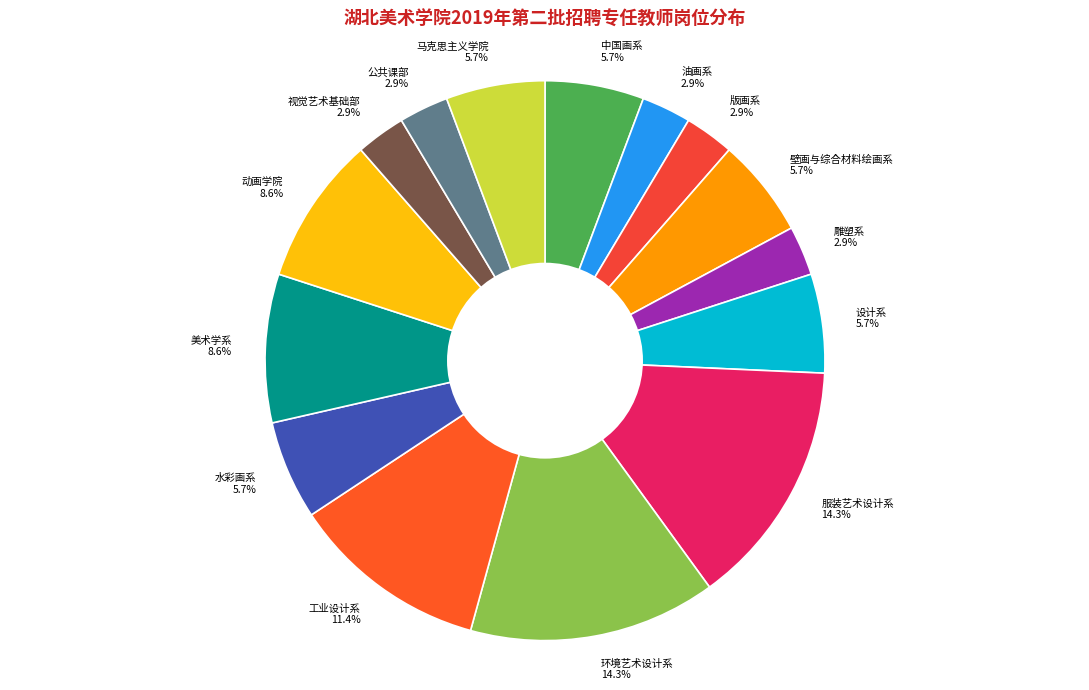

Between 视觉艺术基础部 and 壁画与综合材料绘画系, which is larger?

壁画与综合材料绘画系